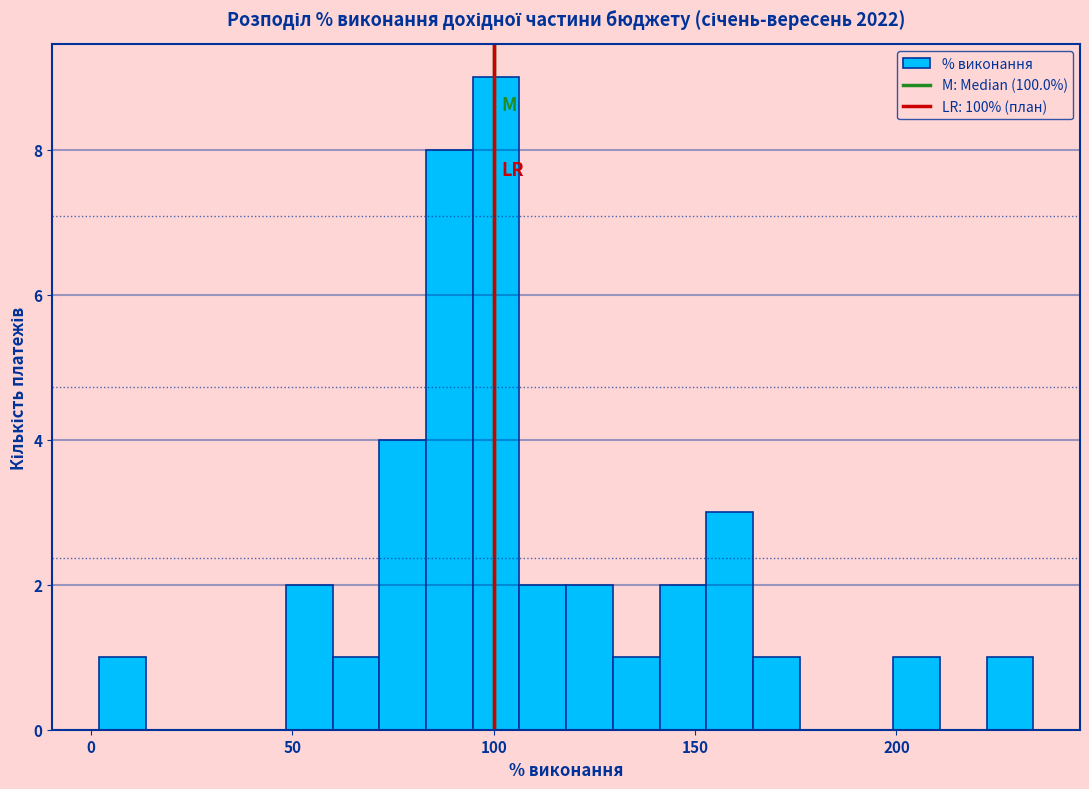

Around what value on the x-axis is the tallest bar? Give the approximate position of its centre, as read against the axis.

100